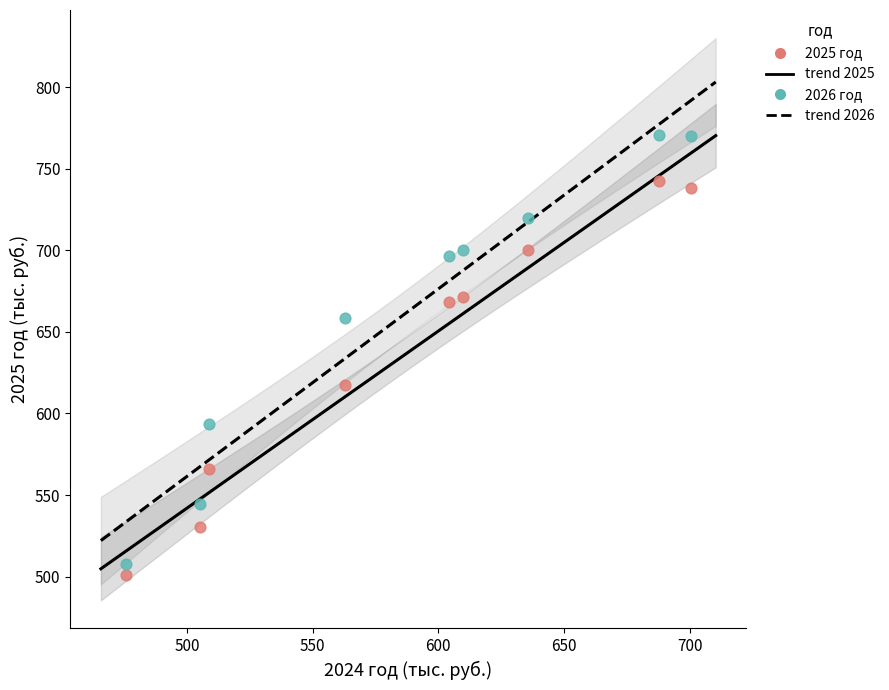

Which series has the widest spread of Y values?

2026 год